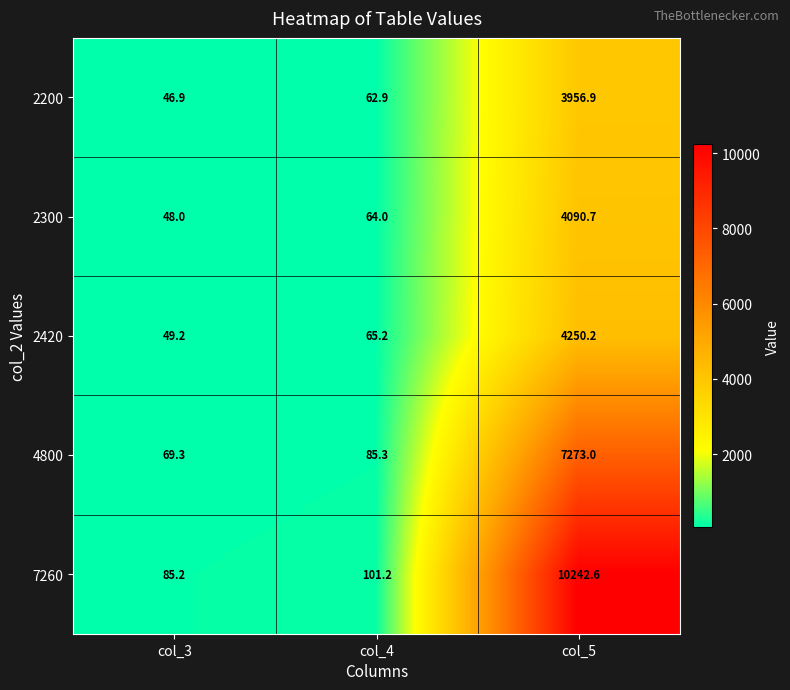

At which category is the sum across all series the highest?

col_5